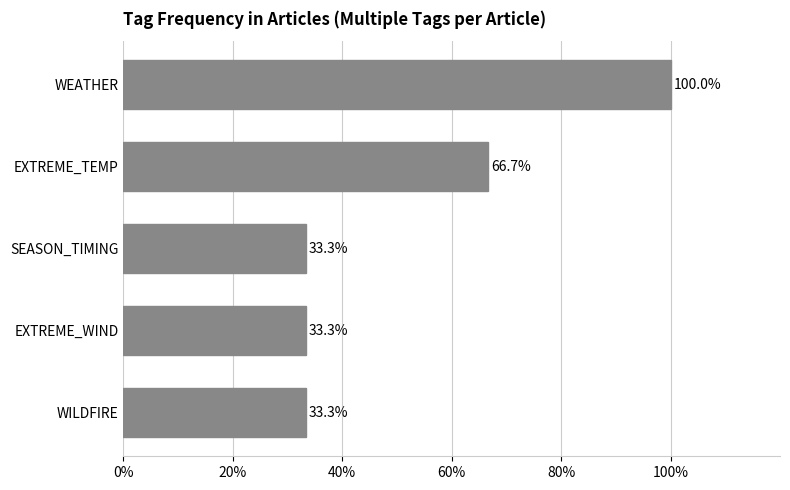

Reading bottom to top, transcribe all the data shown in this chart.

33.3	33.3	33.3	66.7	100.0